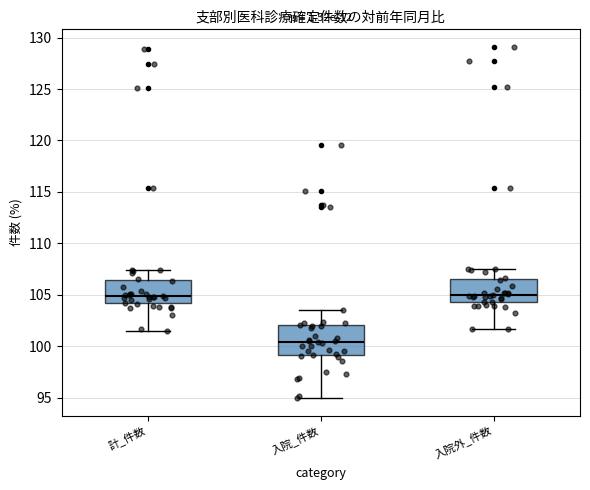

Which box has the lowest median line?

入院_件数